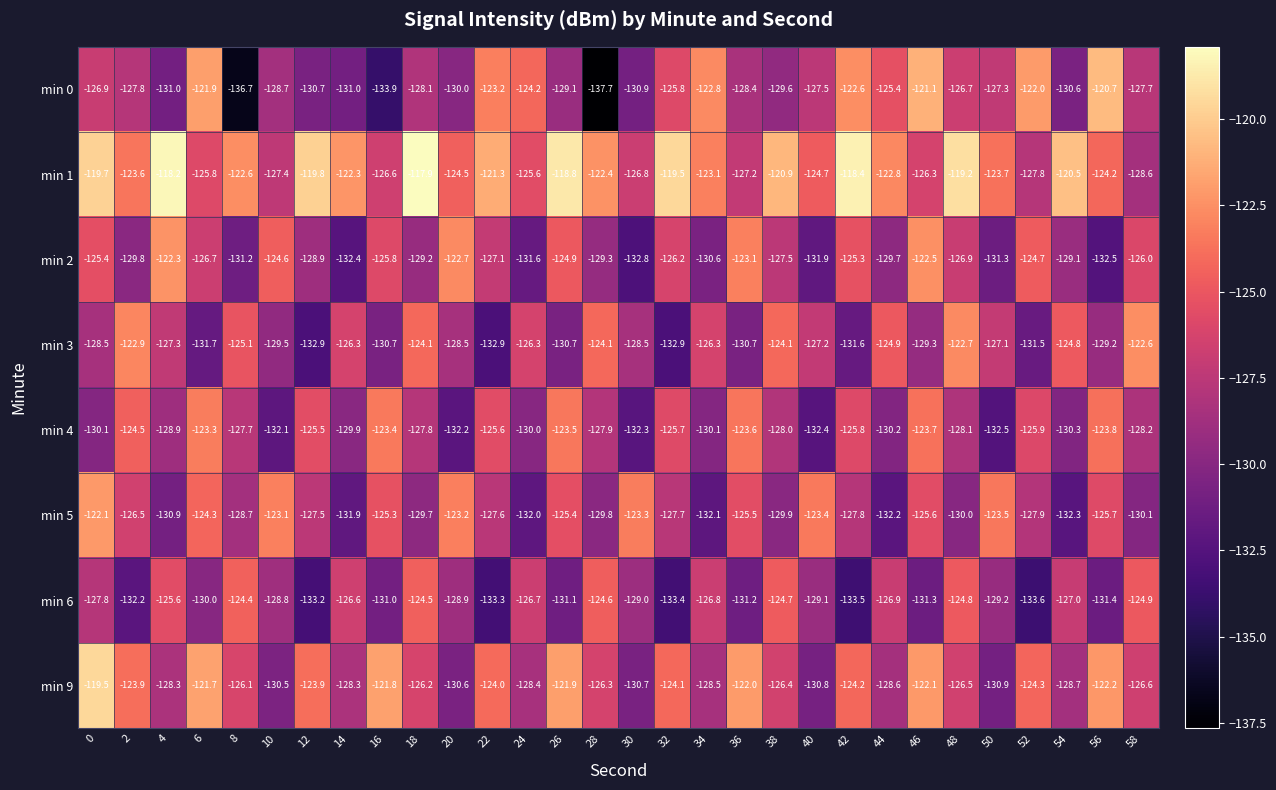

How many series are shown in this chart?

8